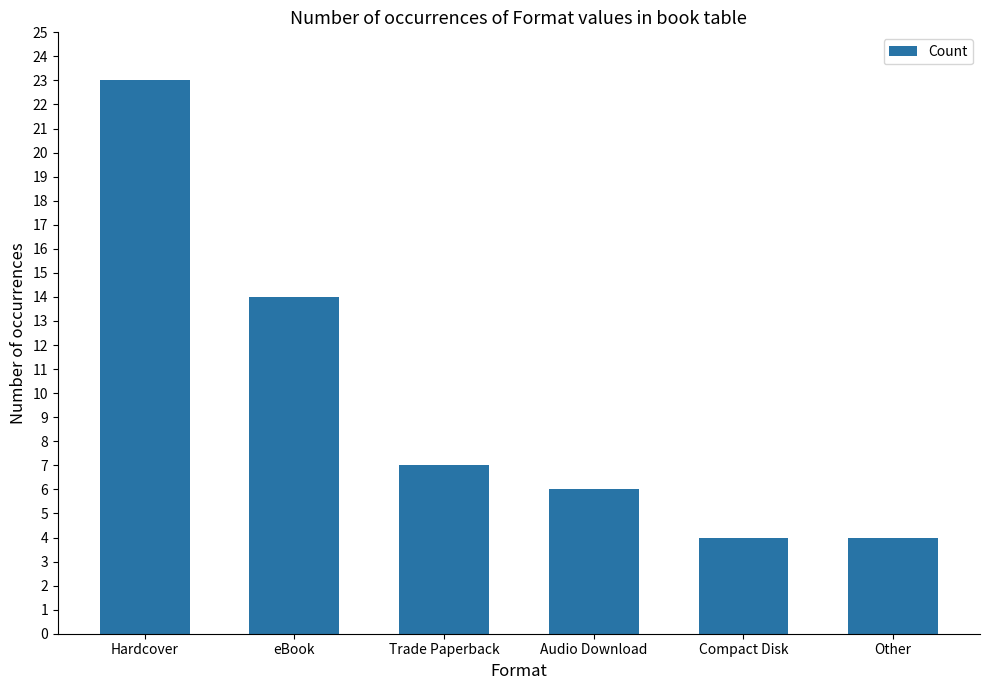

What is the greatest value displayed?

23